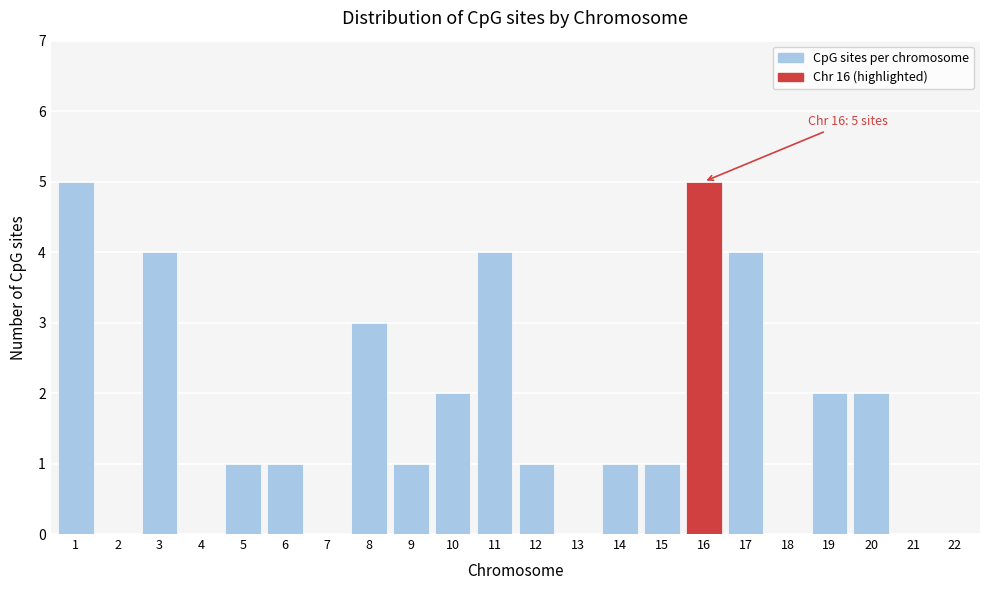

Reading left to right, list all the values displayed in this chart.

1=5	2=0	3=4	4=0	5=1	6=1	7=0	8=3	9=1	10=2	11=4	12=1	13=0	14=1	15=1	16=5	17=4	18=0	19=2	20=2	21=0	22=0